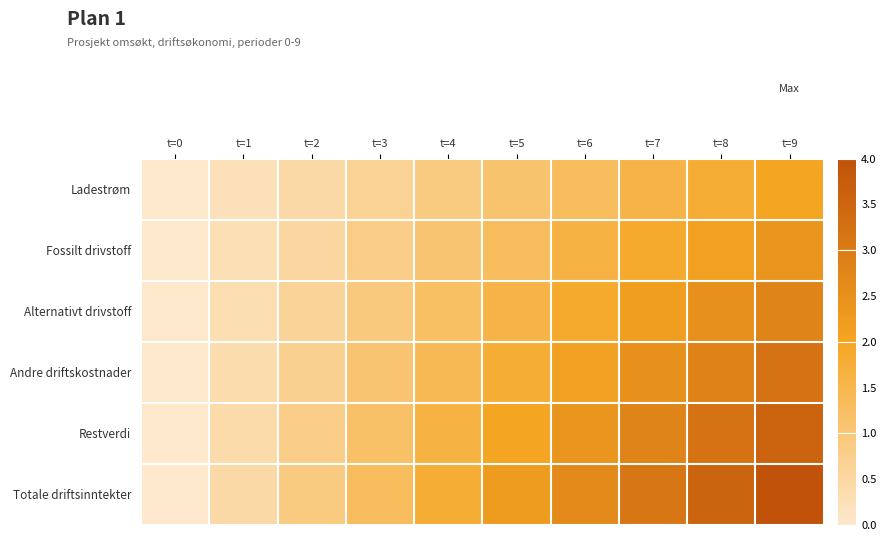

Rank the series by their maximum value, from highest to lowest.

Totale driftsinntekter, Restverdi, Andre driftskostnader, Alternativt drivstoff, Fossilt drivstoff, Ladestrøm